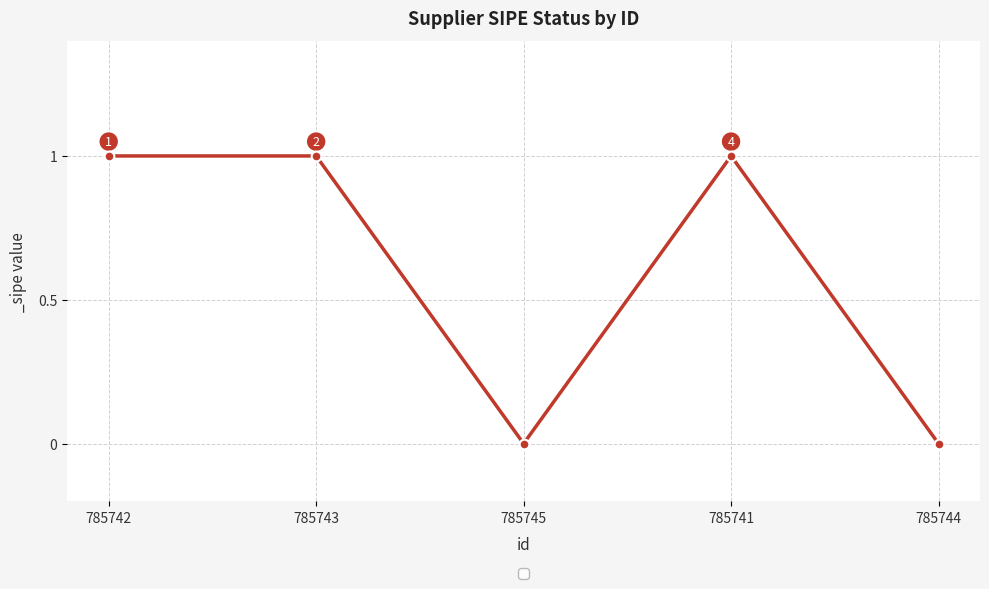

True or false: the data has more than 0 interior local peaks.

True